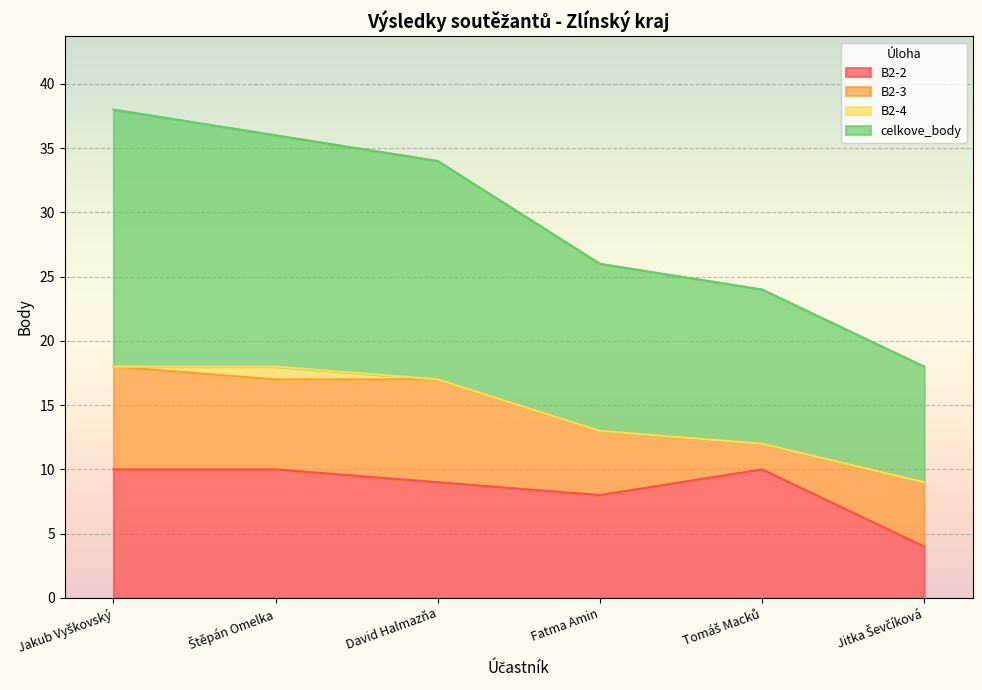

What is the label of the 1st point from the left?

Jakub Vyškovský